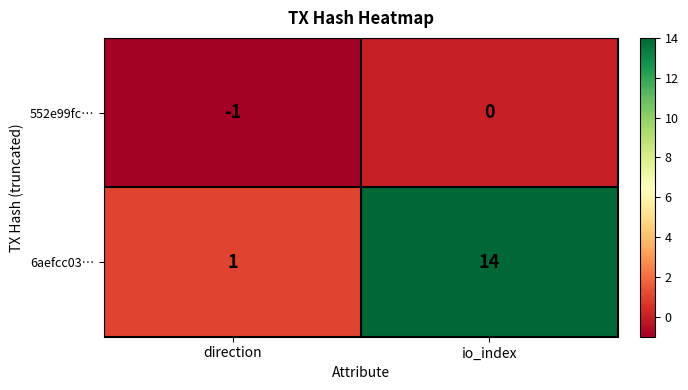

Reading right to left, transcribe all the data shown in this chart.

552e99fc…: io_index=0	direction=-1
6aefcc03…: io_index=14	direction=1